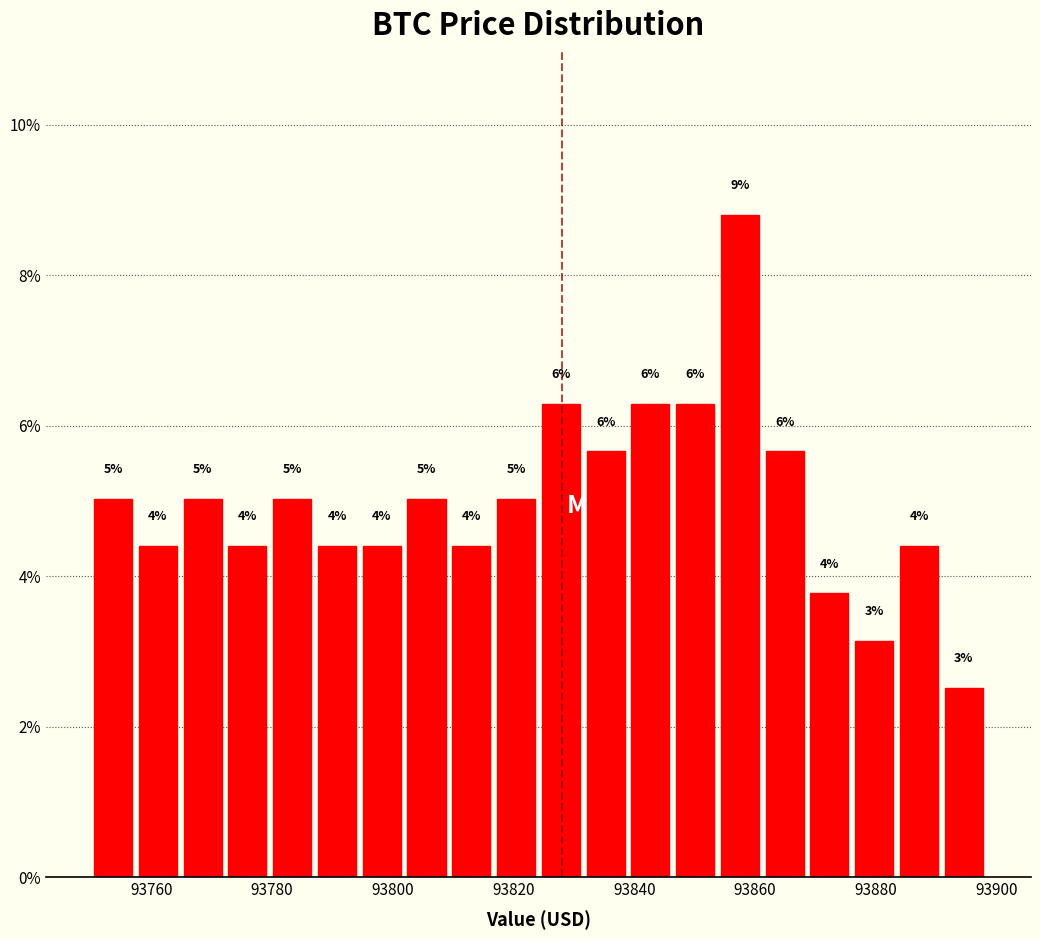

Read against the x-axis, roughly where is the centre of the tallest bar?

93858